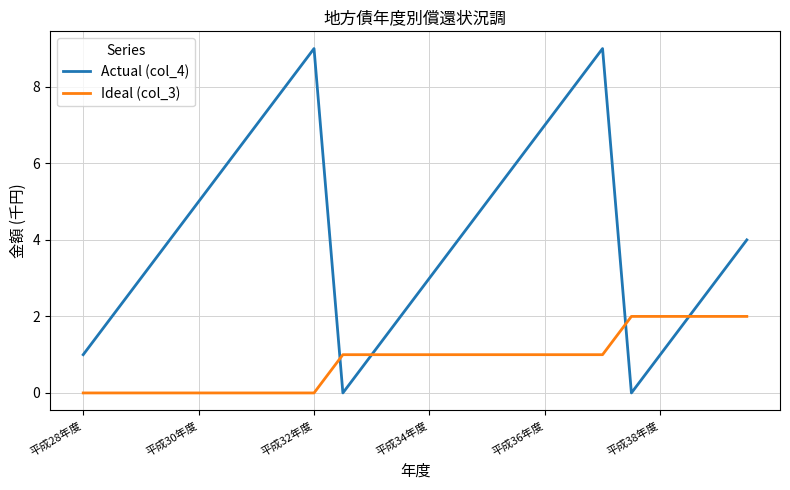

Rank the series by their maximum value, from highest to lowest.

Actual (col_4), Ideal (col_3)